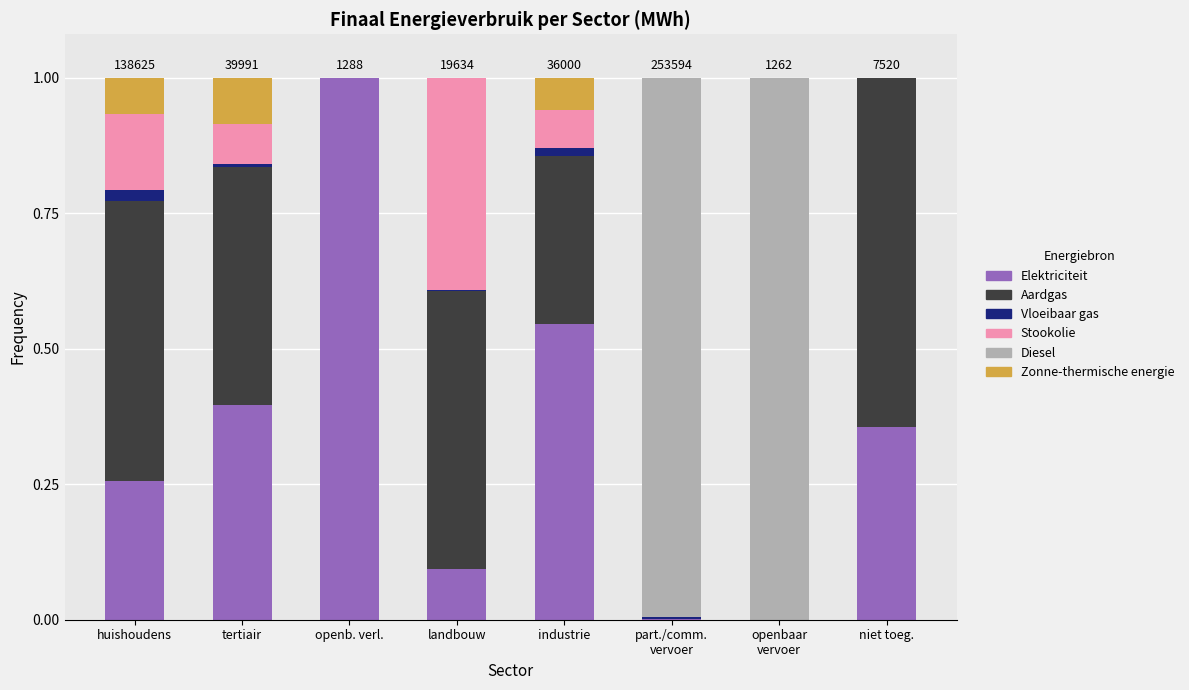

What is the highest value of the Elektriciteit series?

1.0